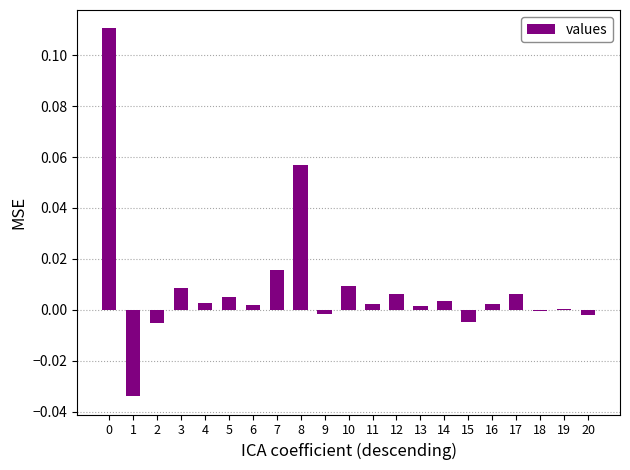

Is it true that the value at 1 is -0.0?

True